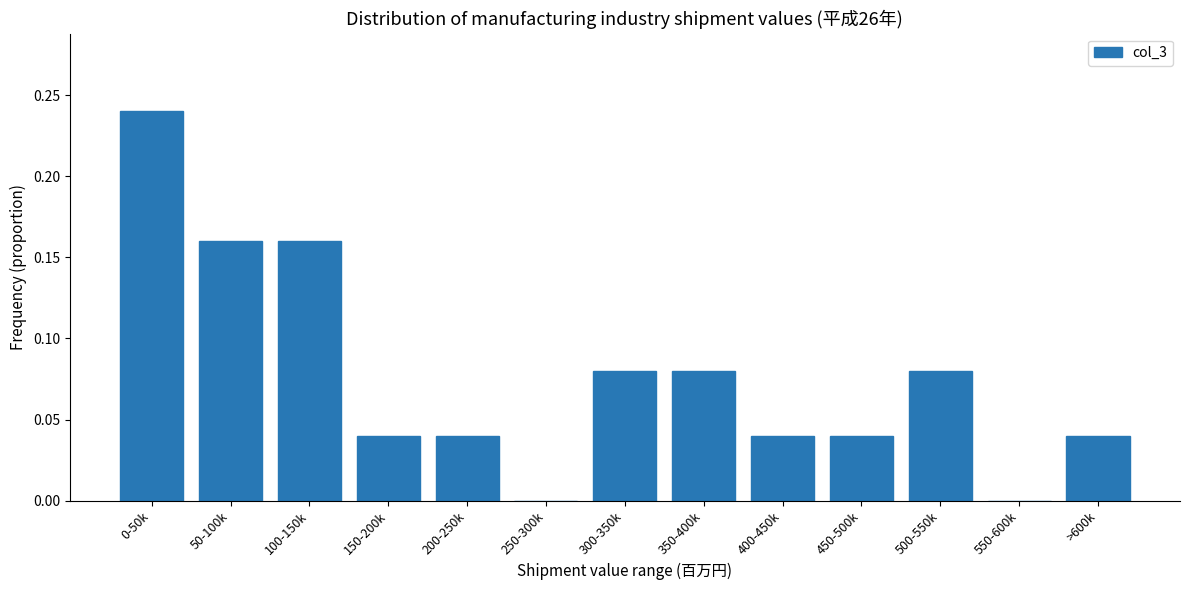

The chart shows a value of 0.0 at >600k. True or false?

True